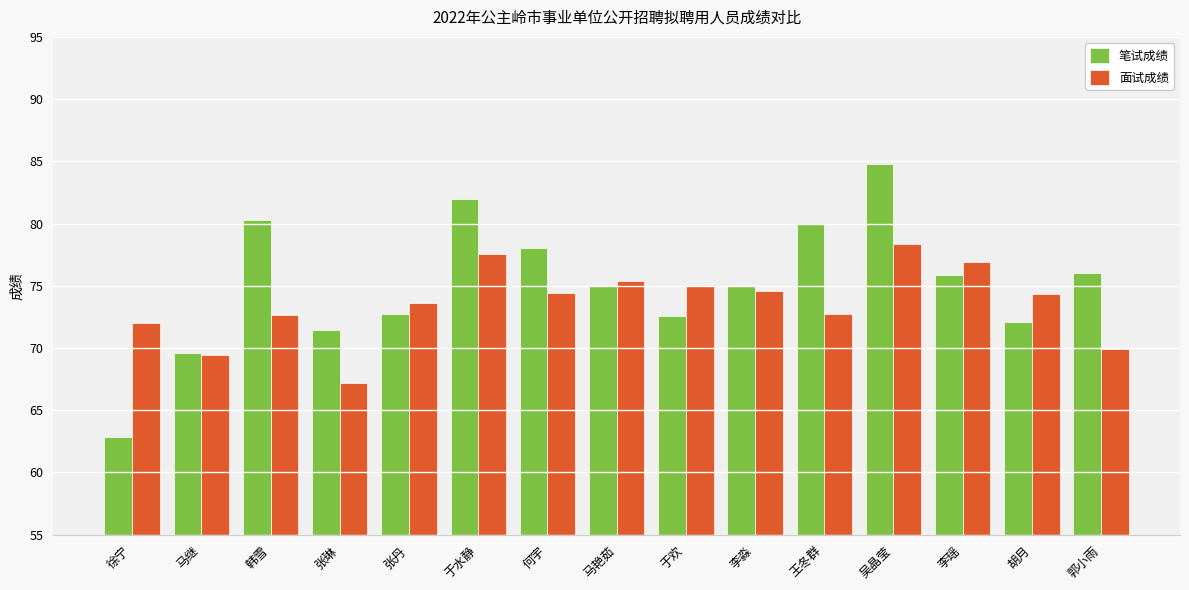

What is the label of the 8th bar from the left?

马艳茹